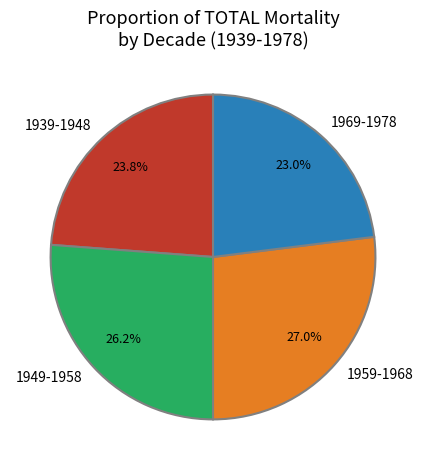

Combined, what portion of the pie is 1949-1958 and 1959-1968?

53.2%